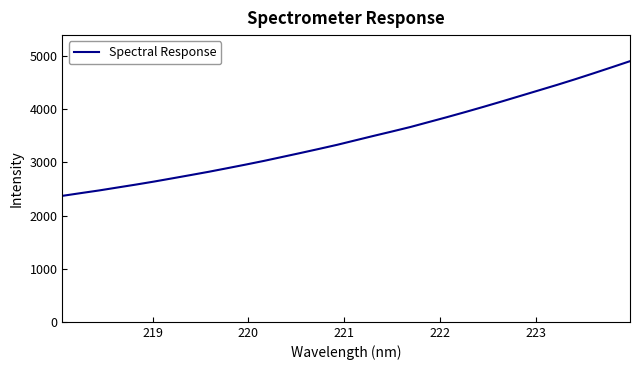

What is the difference between the maximum and minimum values?

2535.1